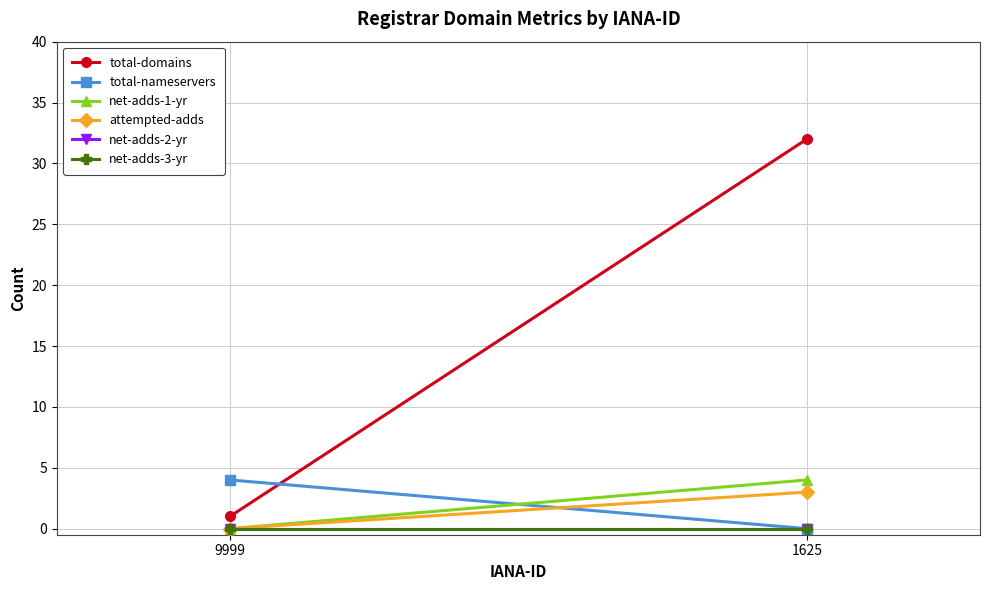

Which label corresponds to the smallest value in the chart?

1625